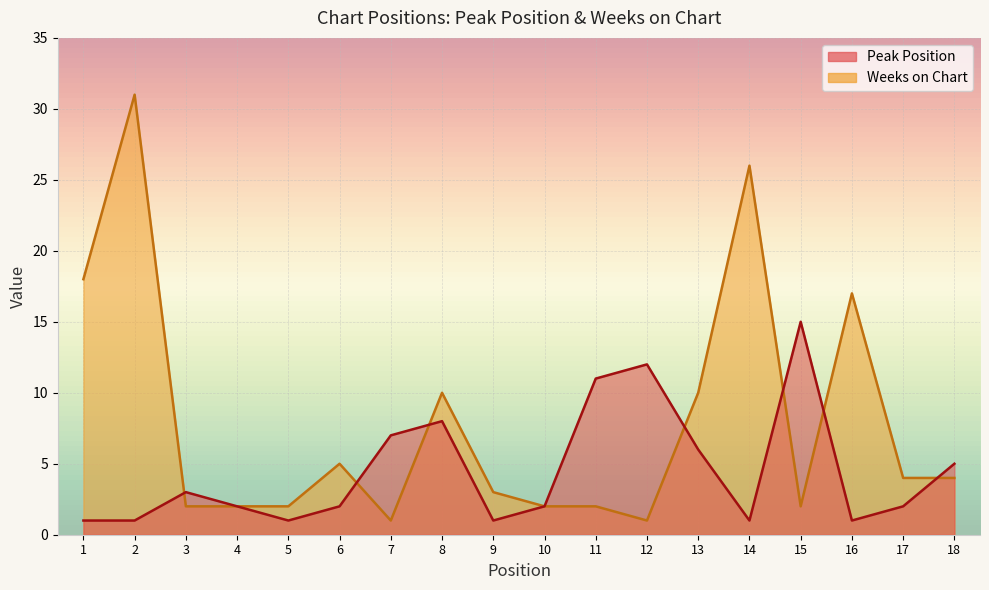

Is the value of Weeks on Chart at 13 greater than the value of Peak Position at 6?

Yes